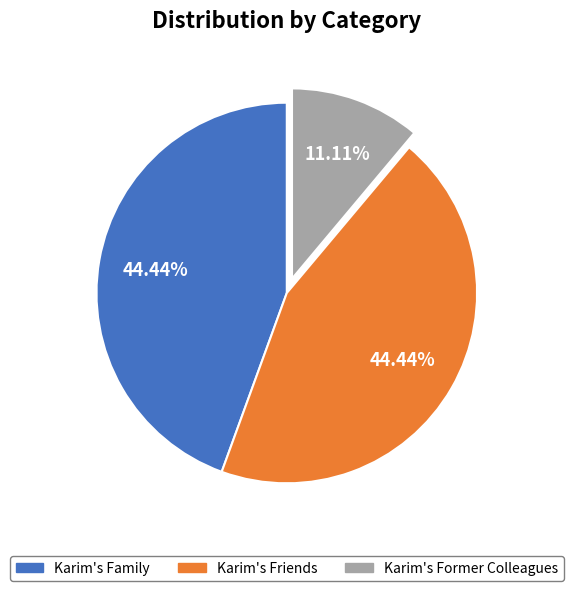

Does Karim's Former Colleagues account for over 50% of the chart?

No